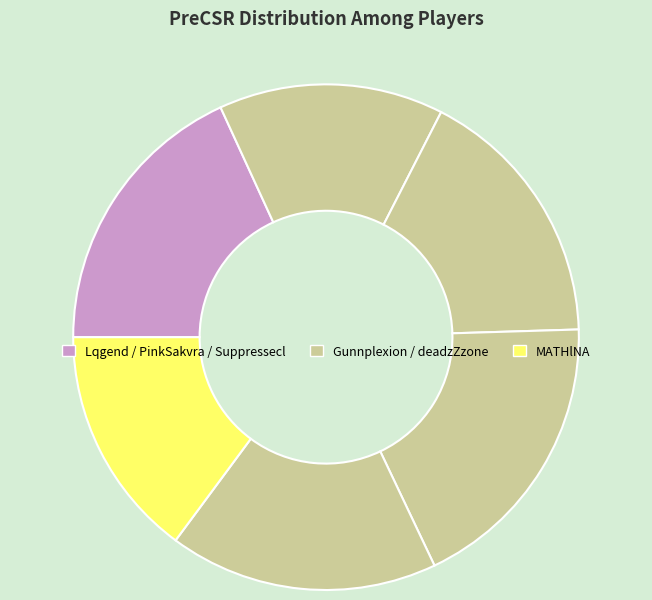

How many slices are in this pie chart?

6